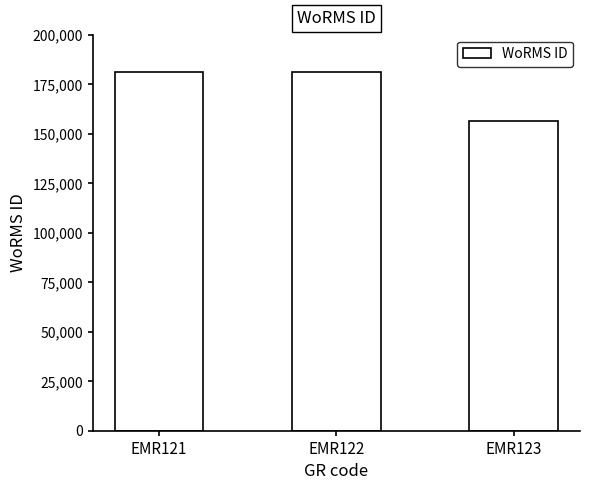

At which category does the chart reach its minimum across all series?

EMR123